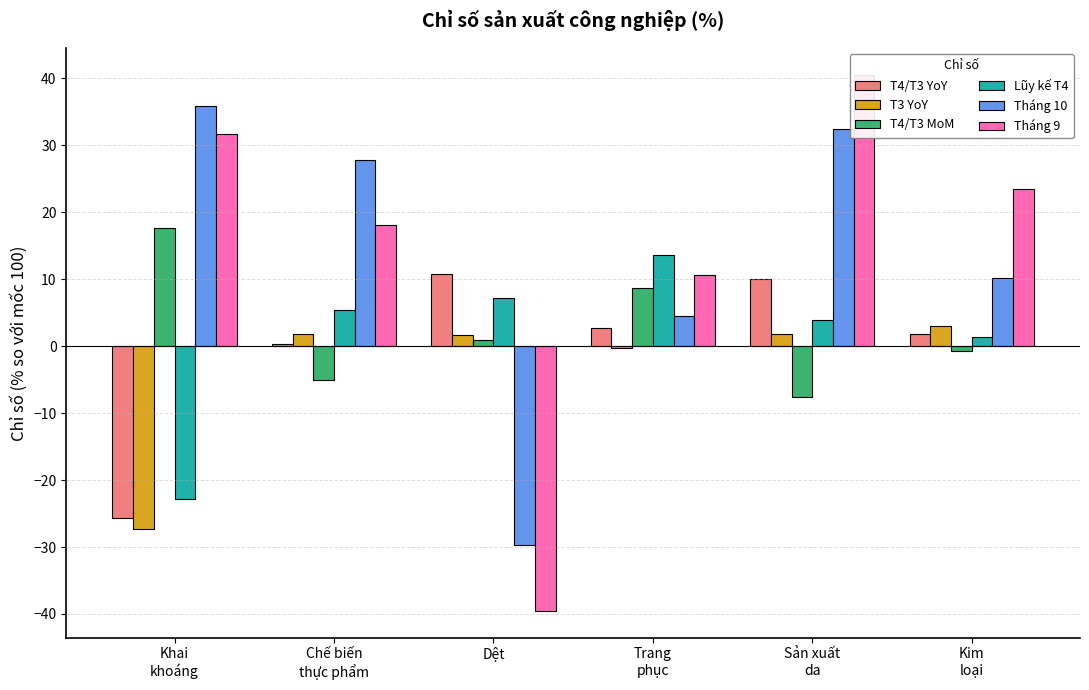

What are all the series names shown in the legend?

T4/T3 YoY, T3 YoY, T4/T3 MoM, Lũy kế T4, Tháng 10, Tháng 9